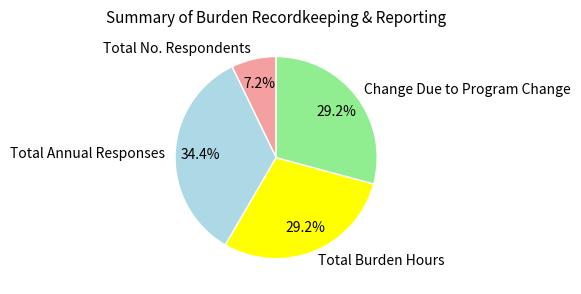

Which has a higher value, Change Due to Program Change or Total Annual Responses?

Total Annual Responses